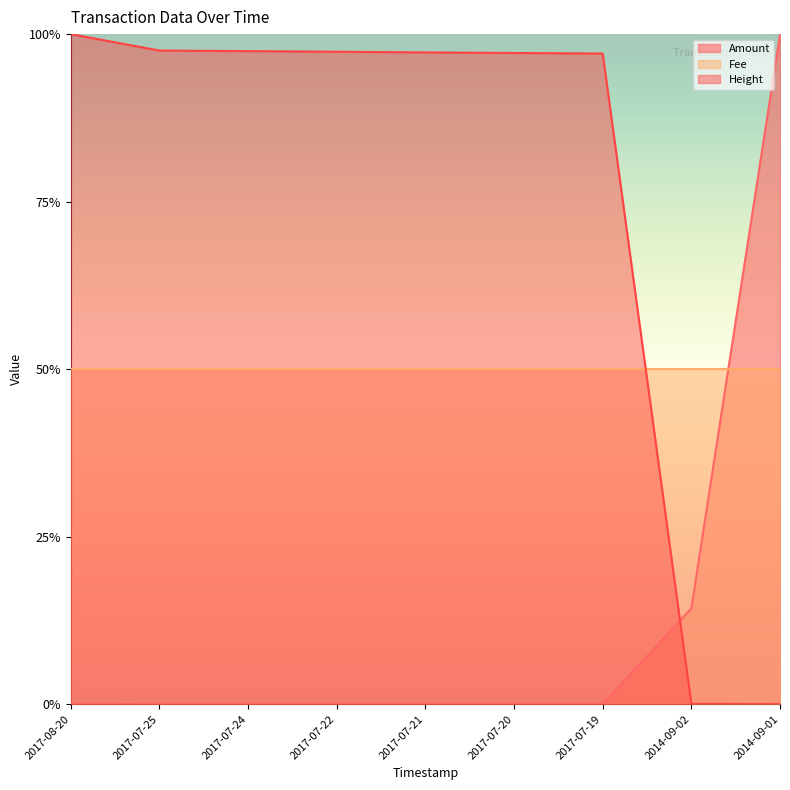

What is the value of the Amount point at the 8th from the left?

0.1